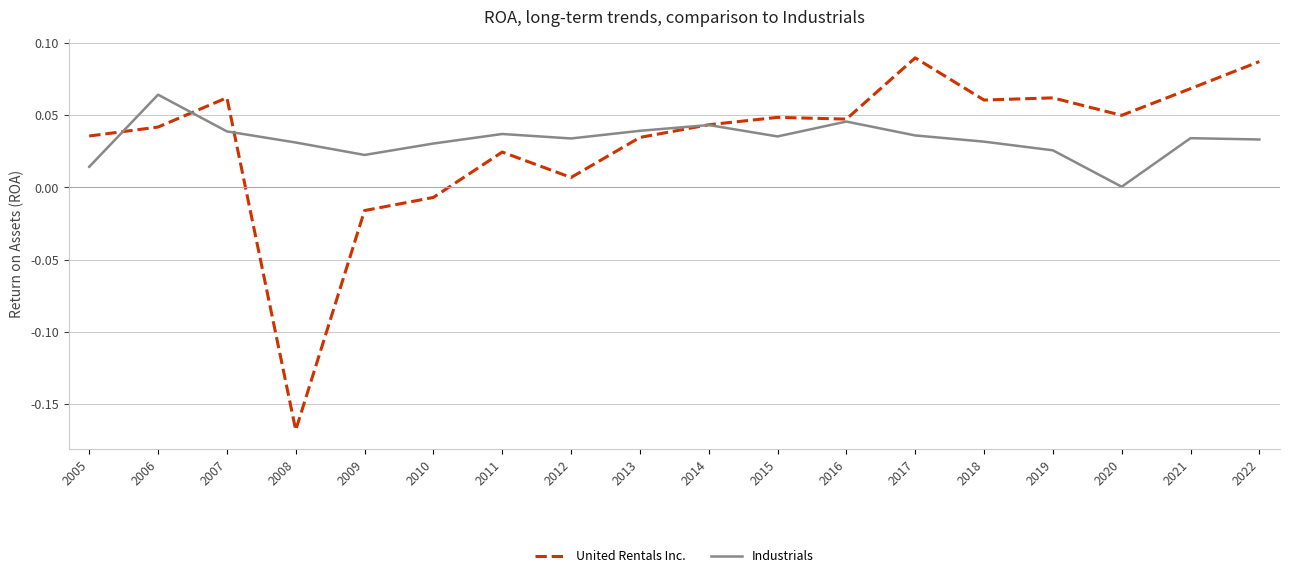

List the series in order of their peak value, highest first.

United Rentals Inc., Industrials